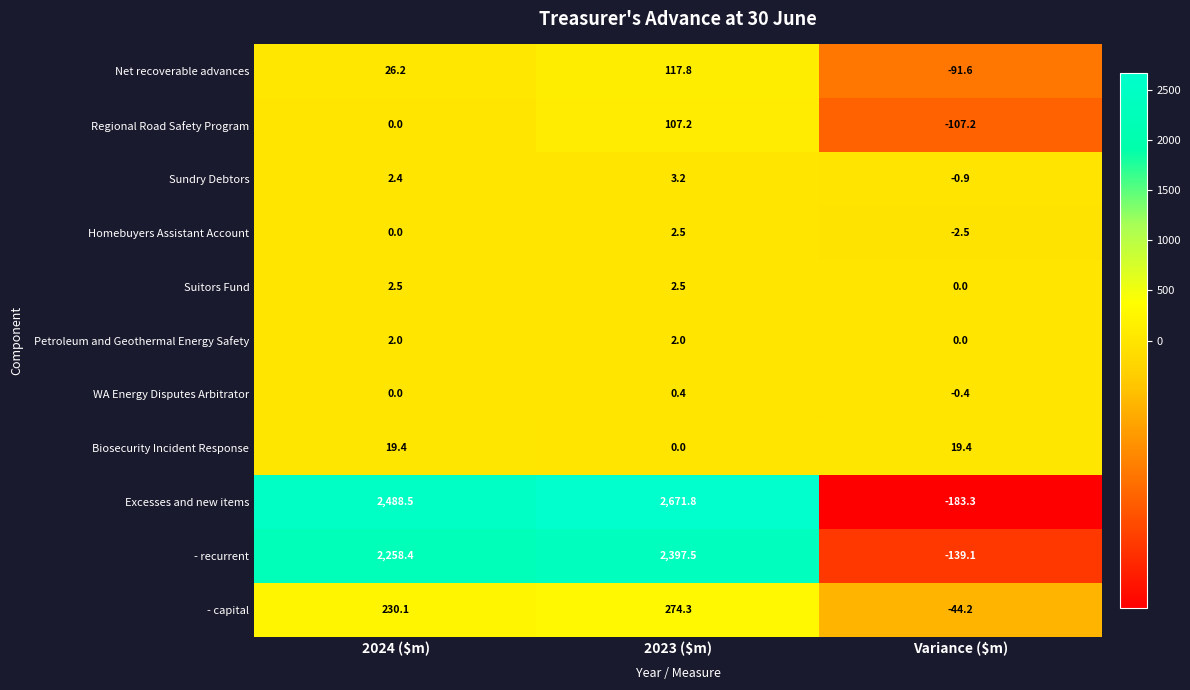

Where is - recurrent nearest to the value 1129?

2024 ($m)